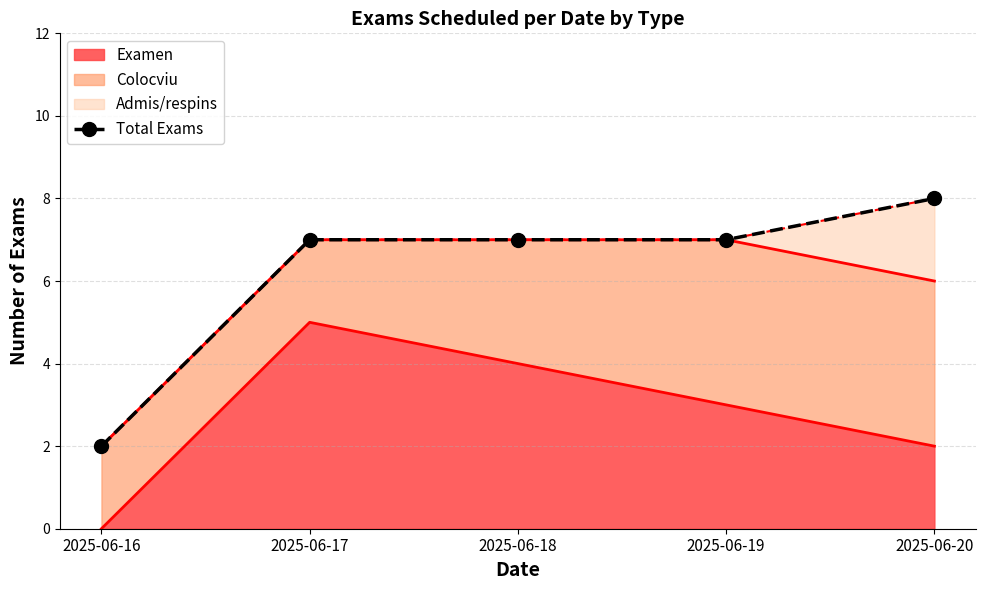

What is the sum of the values at 2025-06-20 and 2025-06-18?

15